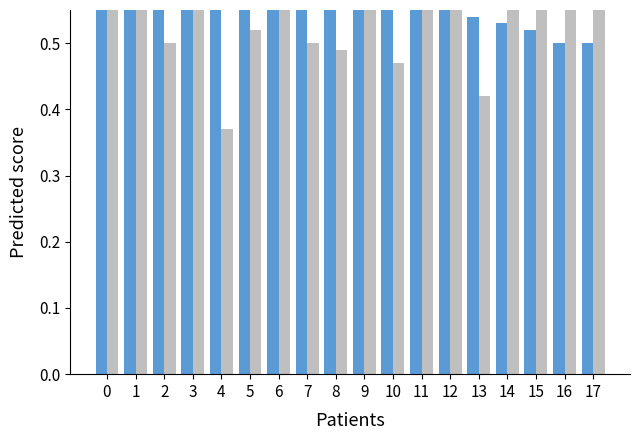

Which series has the largest total across all categories?

Home Score